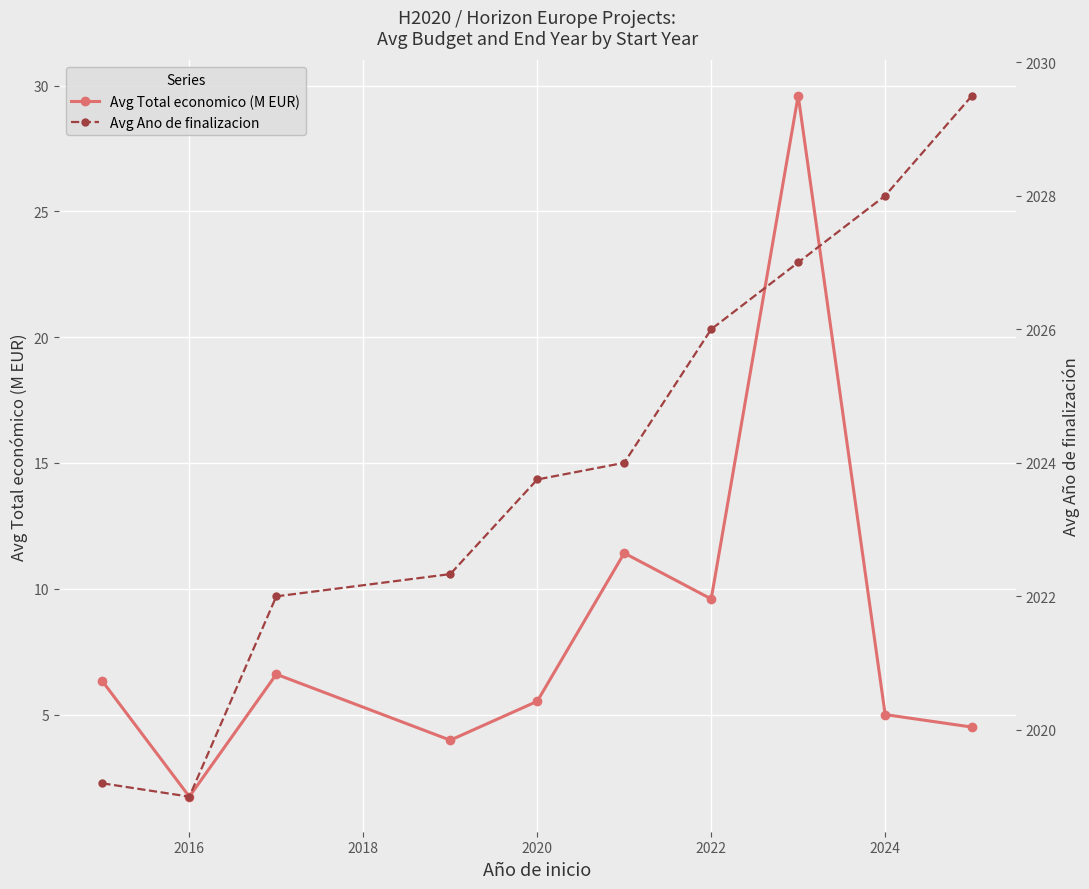

True or false: Avg Total economico (M EUR) has more than 2 points higher than both neighbors.

True